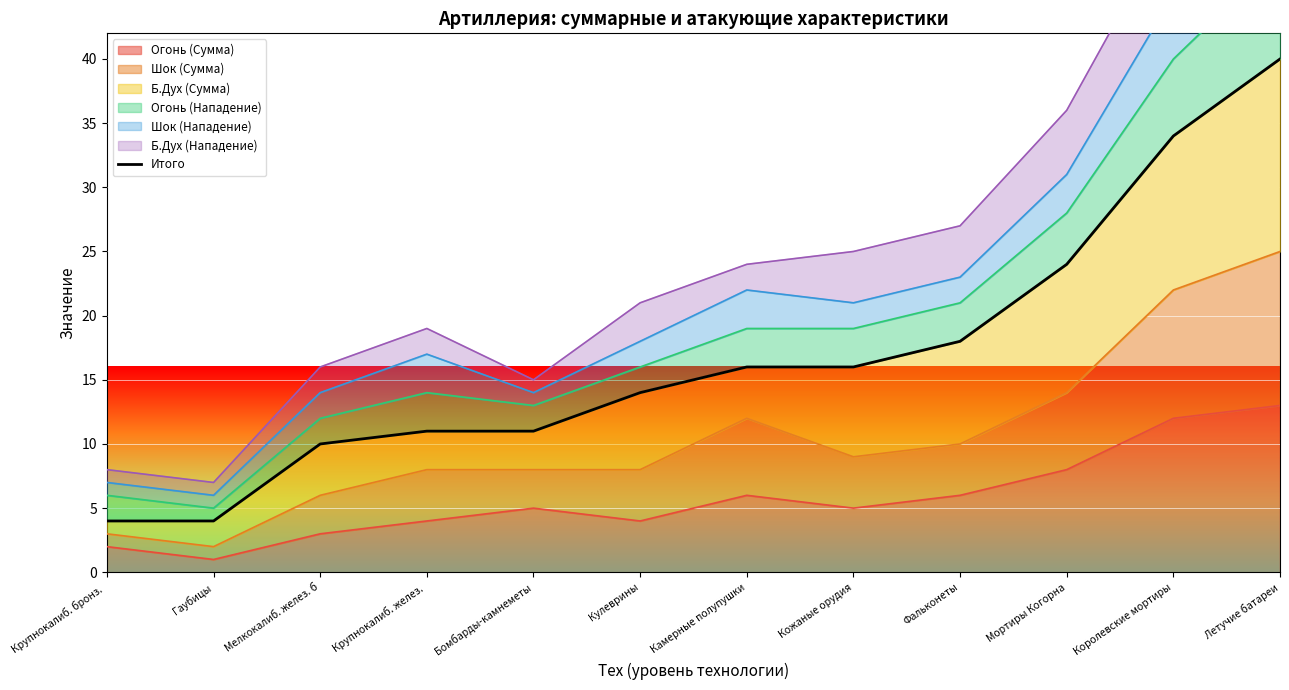

What is the difference between the maximum and minimum values?

36